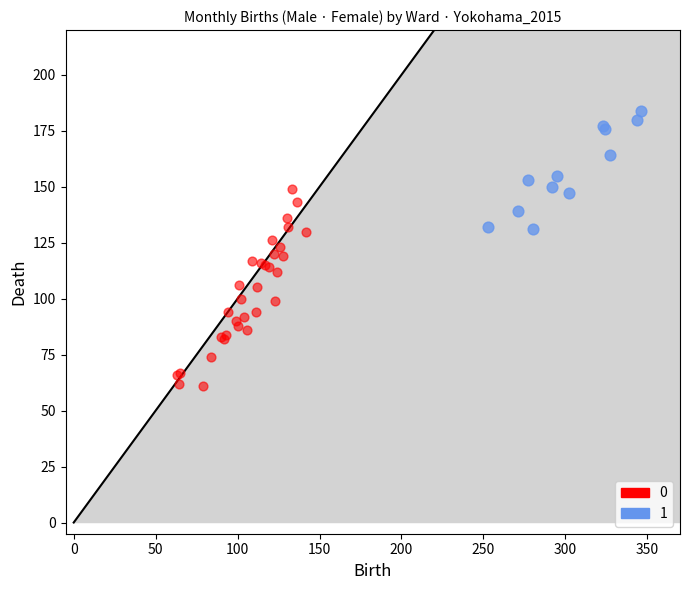

What are all the series names shown in the legend?

0, 1